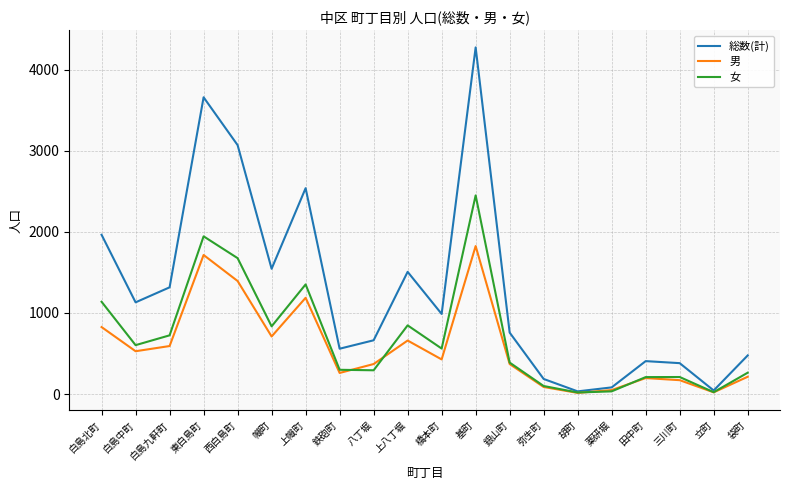

Which series has the largest range (max minus min)?

総数(計)